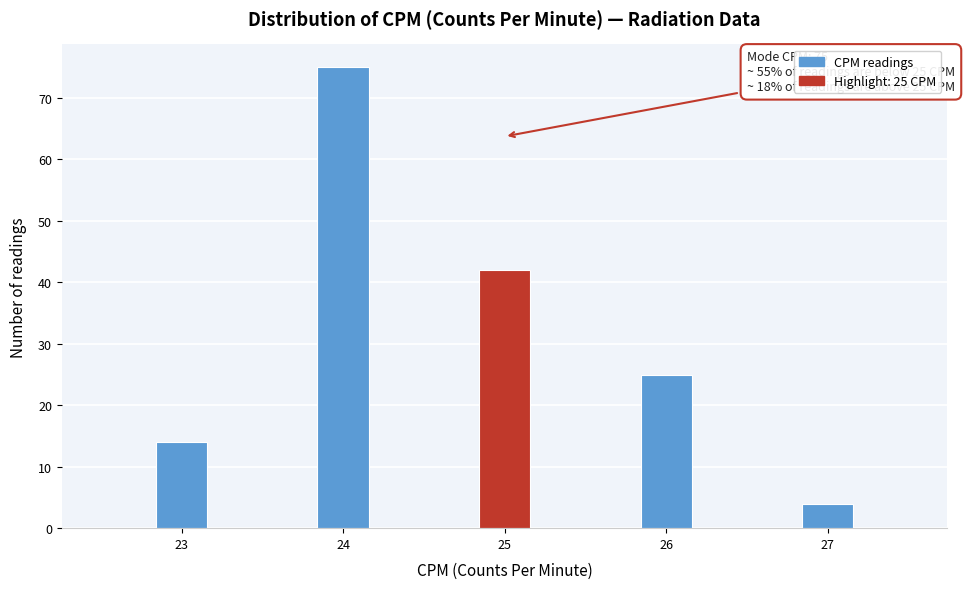

Around what value on the x-axis is the tallest bar? Give the approximate position of its centre, as read against the axis.

24.0